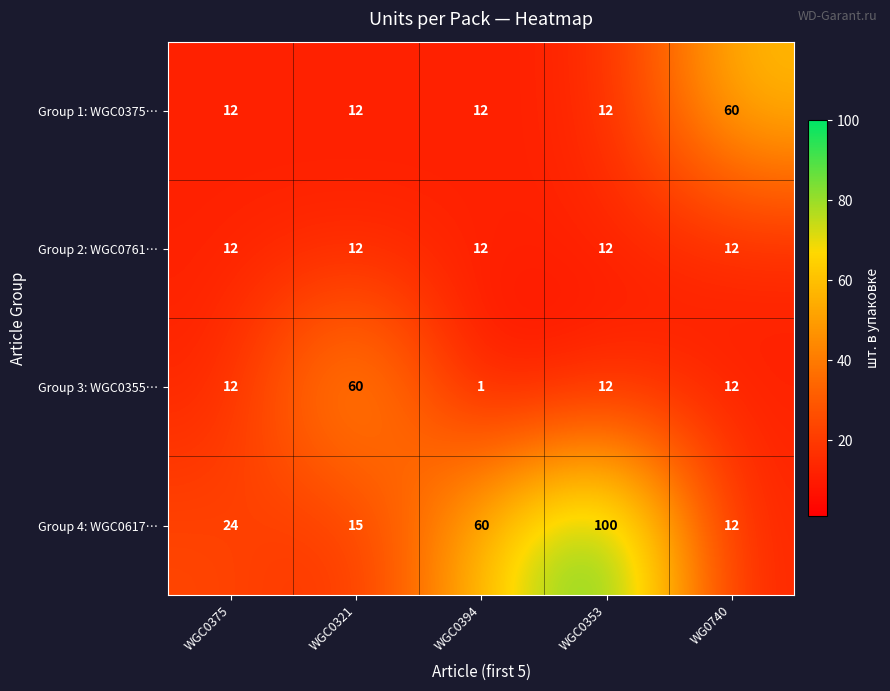

Which series changed the most between WGC0375 and WGC0353?

Group 4: WGC0617…